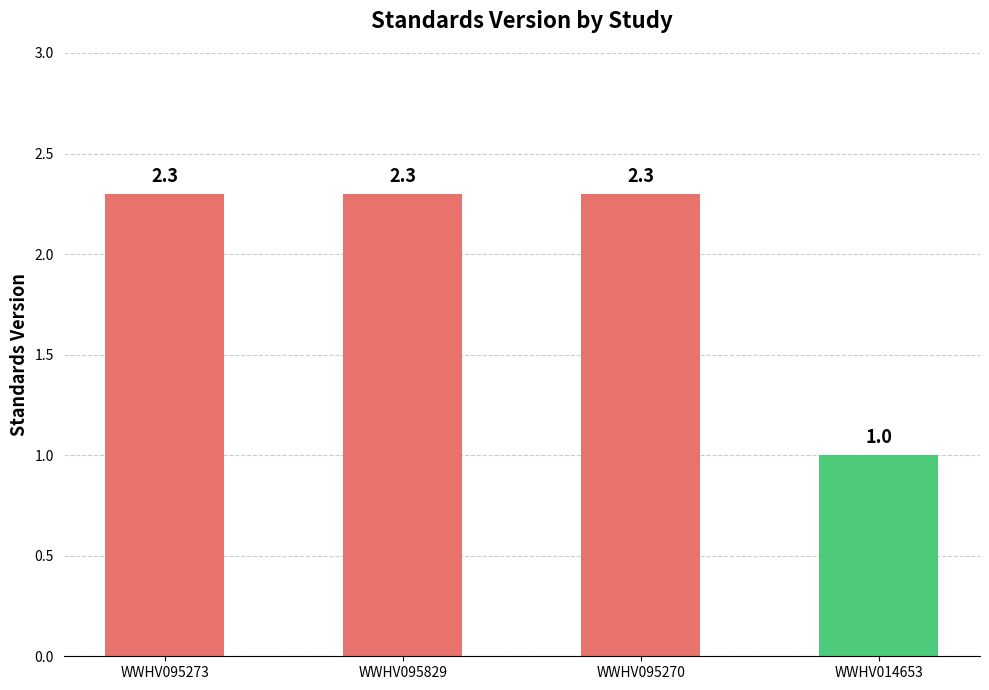

What is the smallest value displayed?

1.0